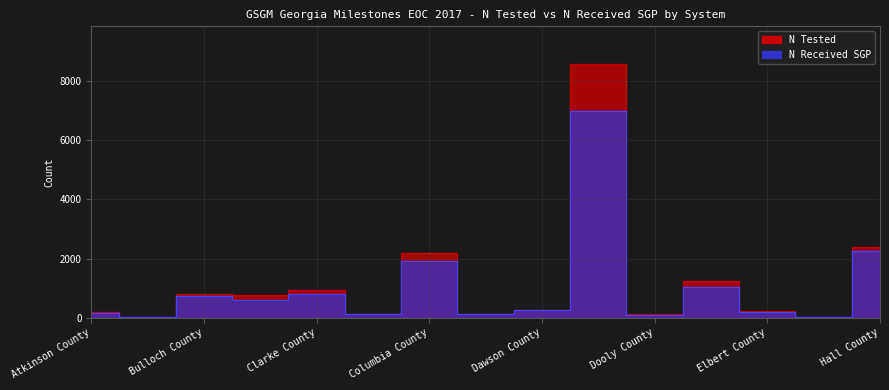

Read the N Received SGP value at Baker County.

16